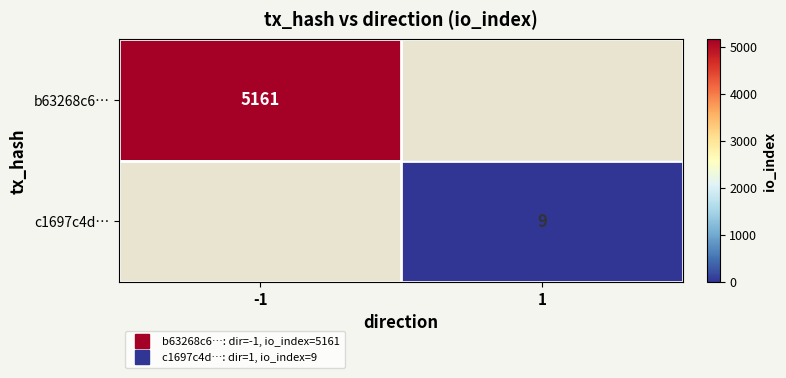

At which category does the chart reach its minimum across all series?

1